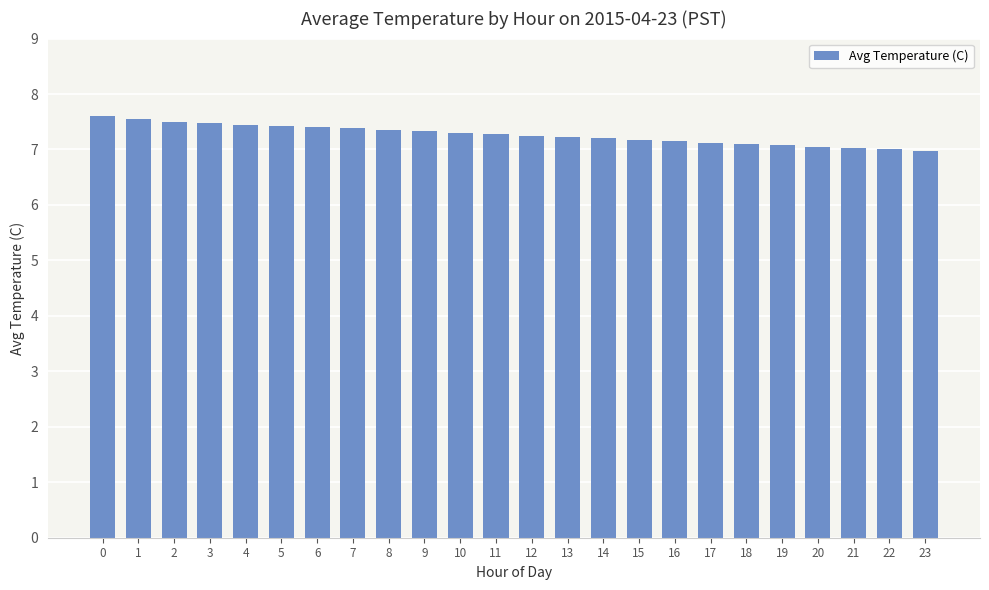

The value at 16 is 7.2. True or false?

True